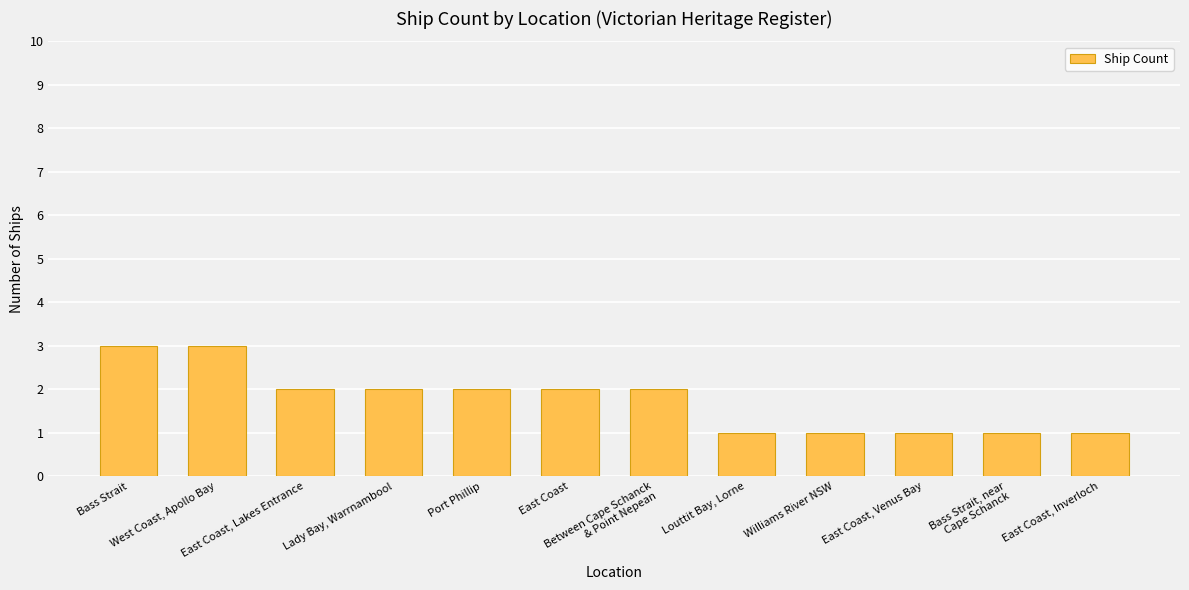

What is the minimum value shown in the chart?

1